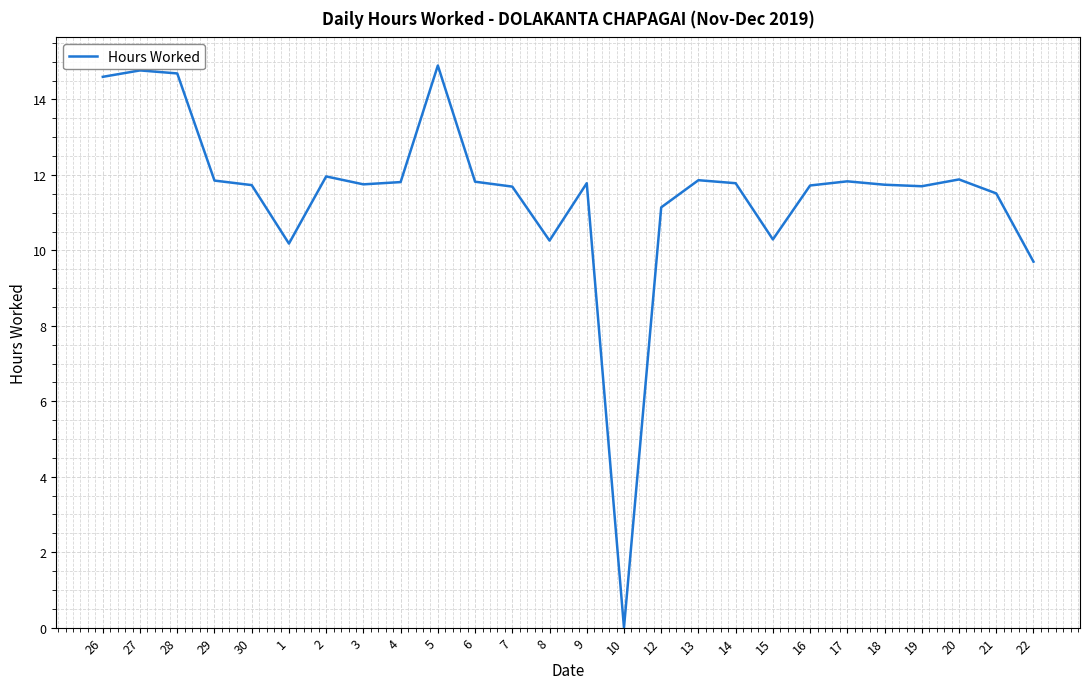

What is the change in value from 26 to 21?

-3.1